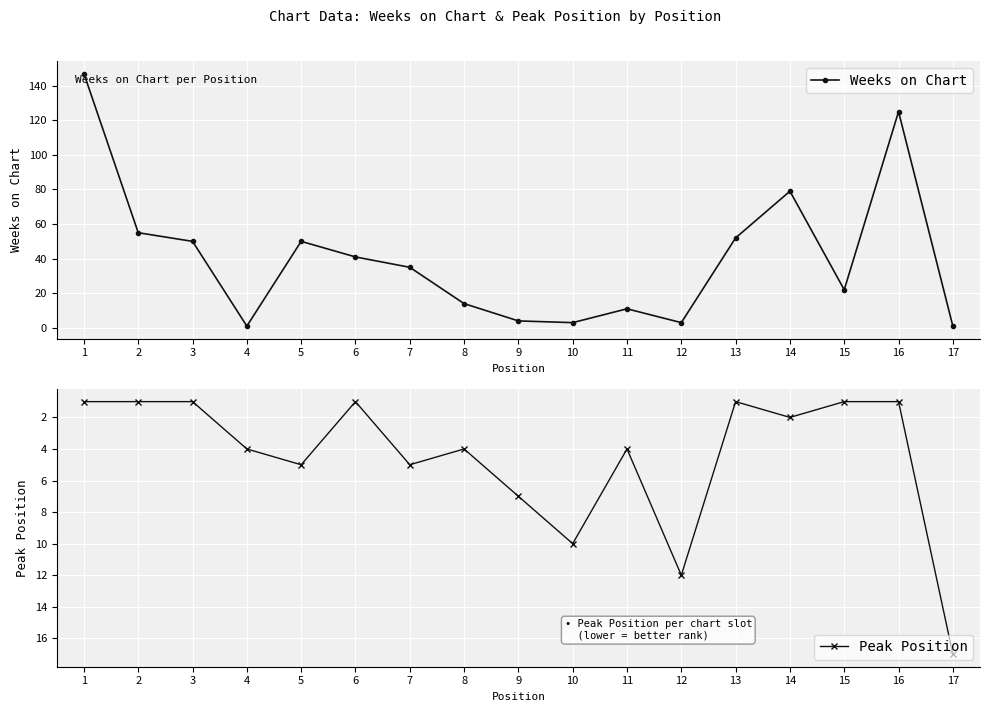

What is the highest value of the Weeks on Chart series?

147